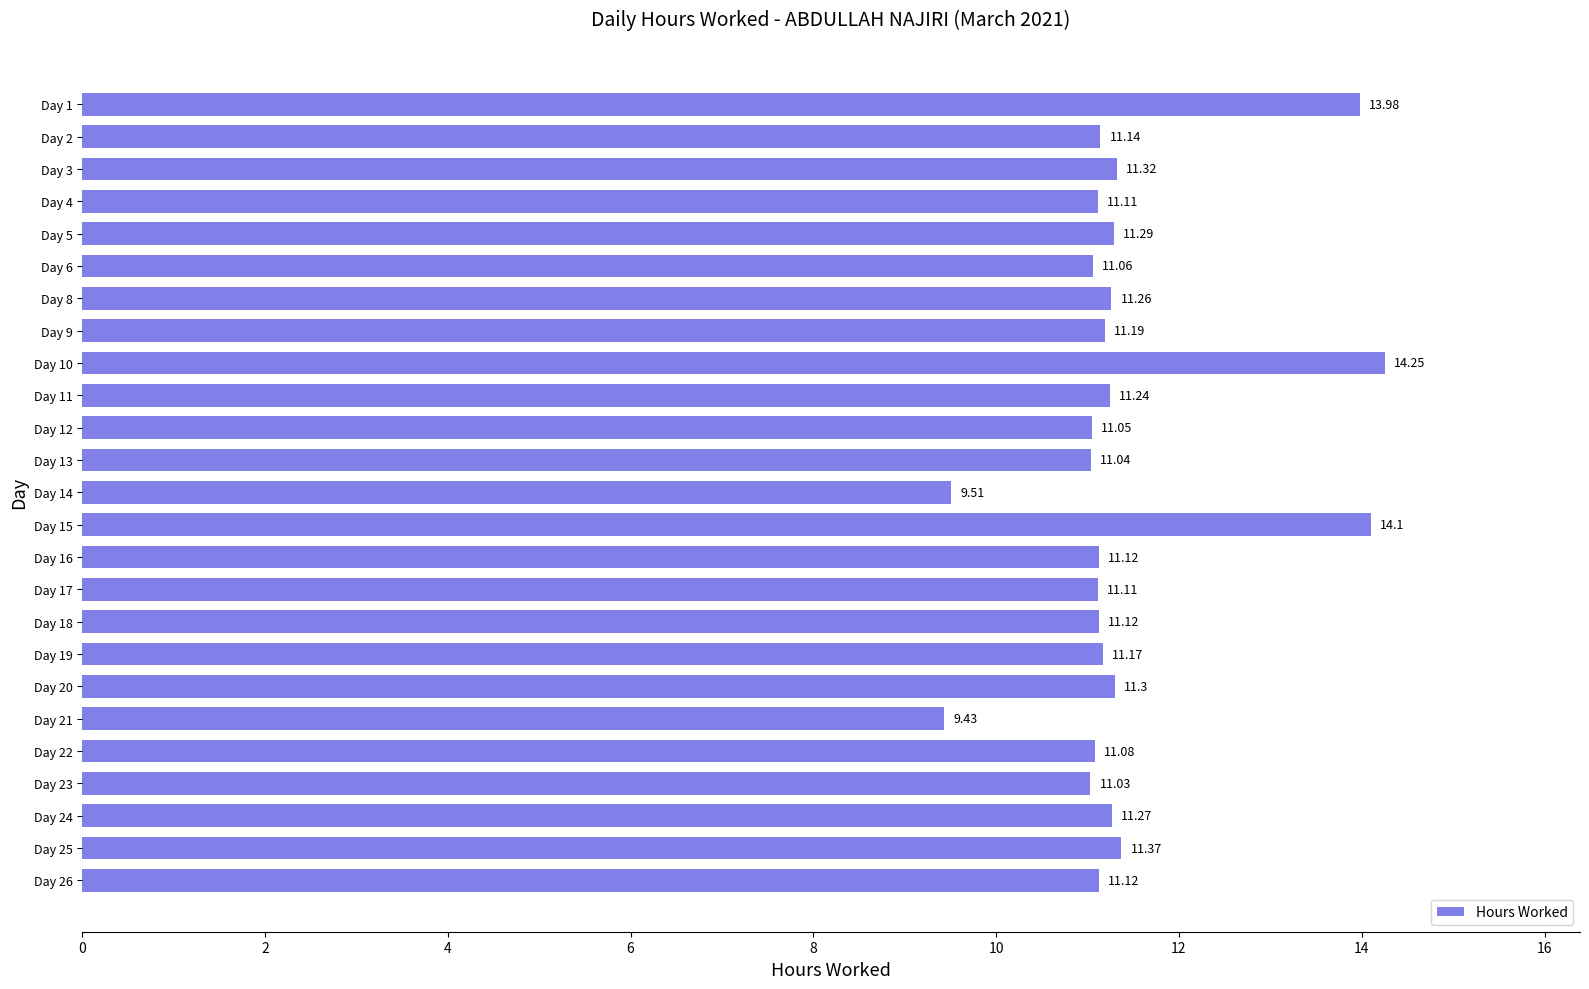

At which label is the value closest to 11?

Day 23